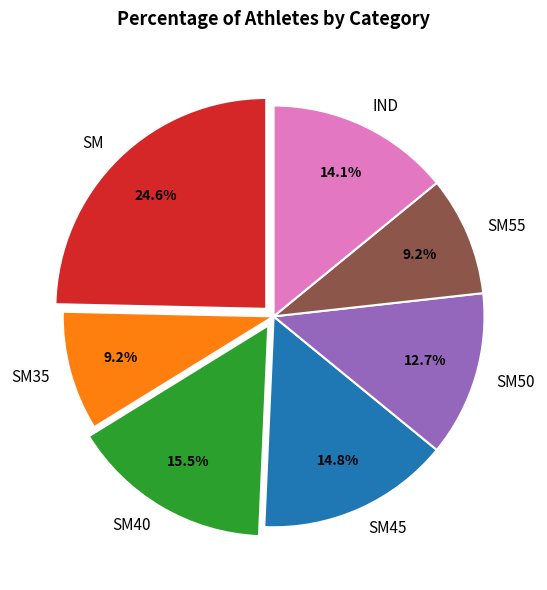

True or false: IND accounts for 22% of the total.

False